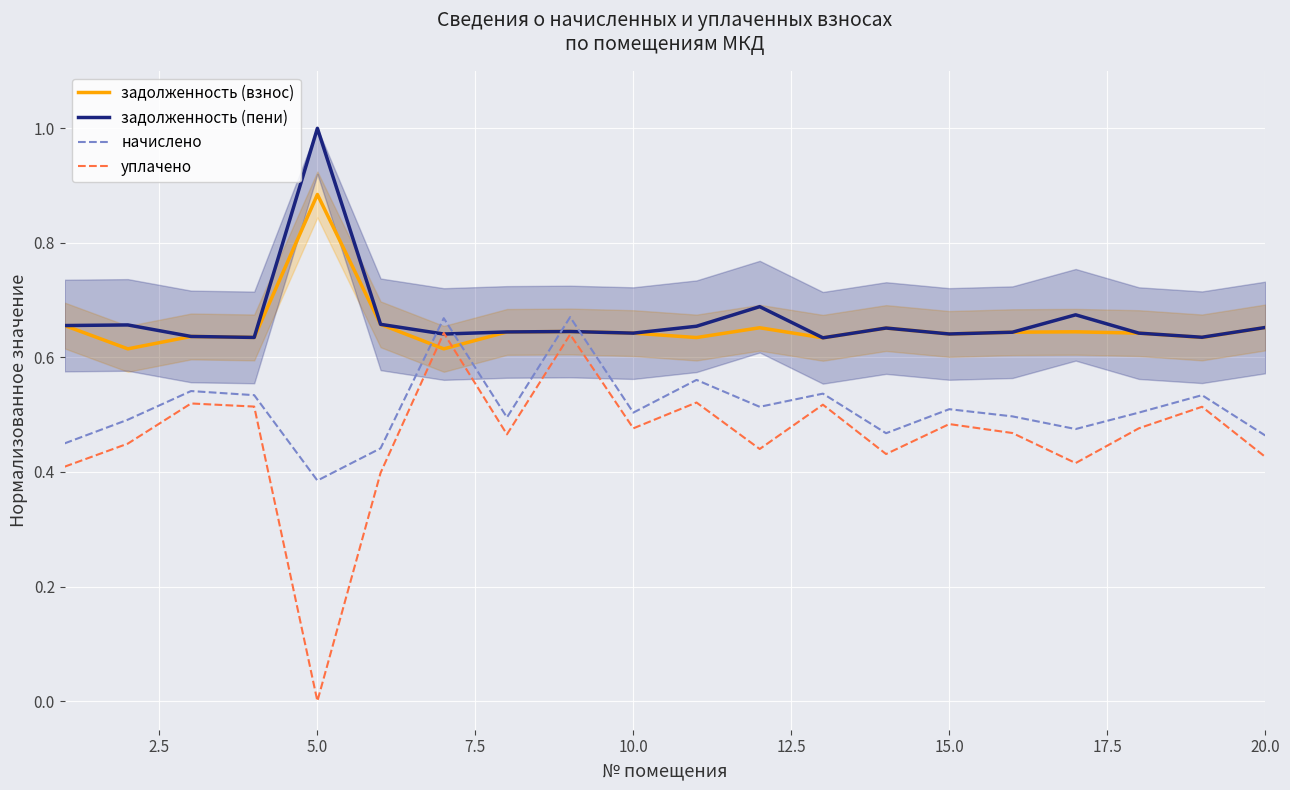

At how many categories does at least one series exceed 0?

20